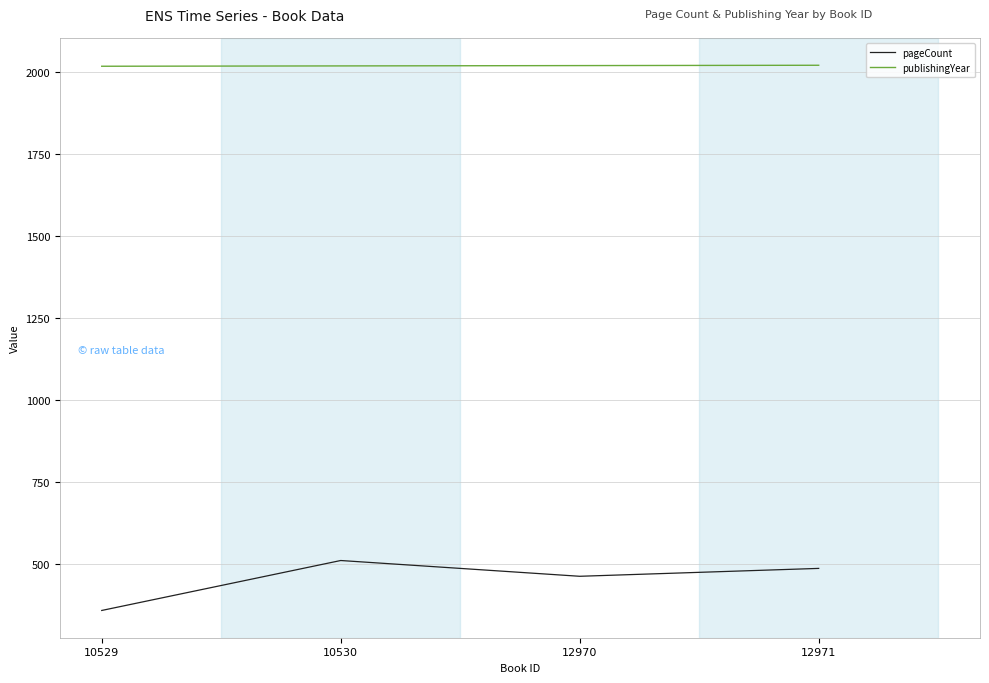

Rank the categories by pageCount value from lowest to highest.

10529, 12970, 12971, 10530